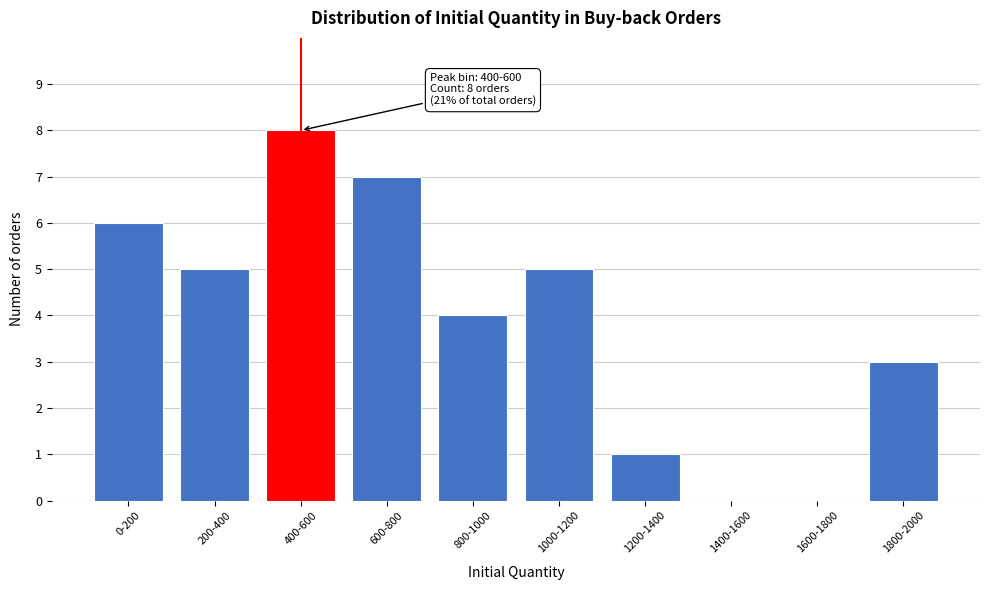

Reading left to right, transcribe all the data shown in this chart.

0-200=6	200-400=5	400-600=8	600-800=7	800-1000=4	1000-1200=5	1200-1400=1	1400-1600=0	1600-1800=0	1800-2000=3